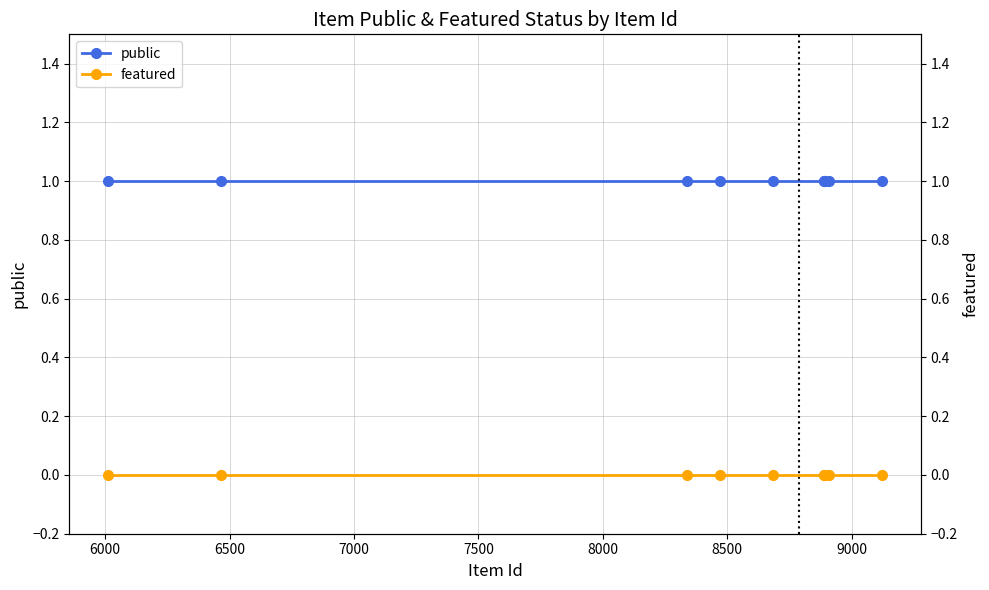

What is the maximum value shown in the chart?

1